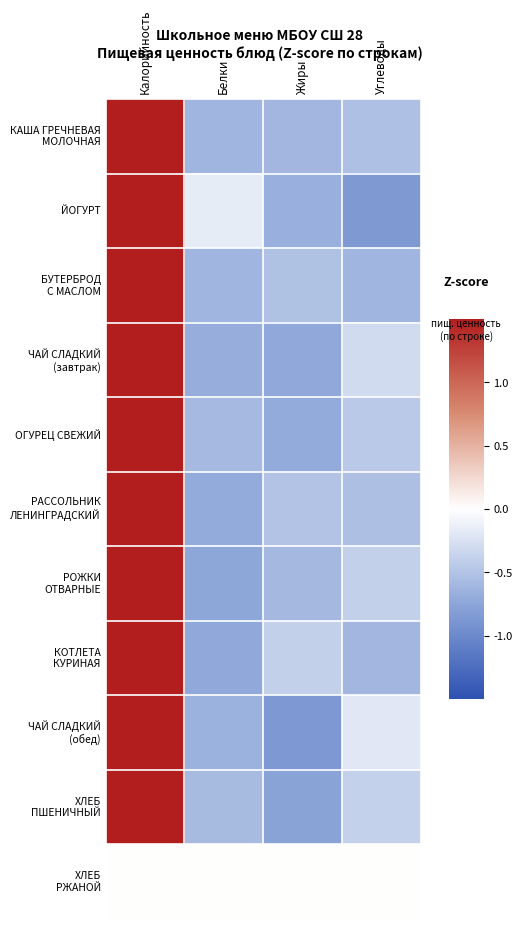

At Калорийность, list the series in order from largest to smallest.

КАША ГРЕЧНЕВАЯ МОЛОЧНАЯ, БУТЕРБРОД С МАСЛОМ, РАССОЛЬНИК ЛЕНИНГРАДСКИЙ, ОГУРЕЦ СВЕЖИЙ, КОТЛЕТА КУРИНАЯ, РОЖКИ ОТВАРНЫЕ, ХЛЕБ ПШЕНИЧНЫЙ, ЧАЙ СЛАДКИЙ (завтрак), ЧАЙ СЛАДКИЙ (обед), ЙОГУРТ, ХЛЕБ РЖАНОЙ